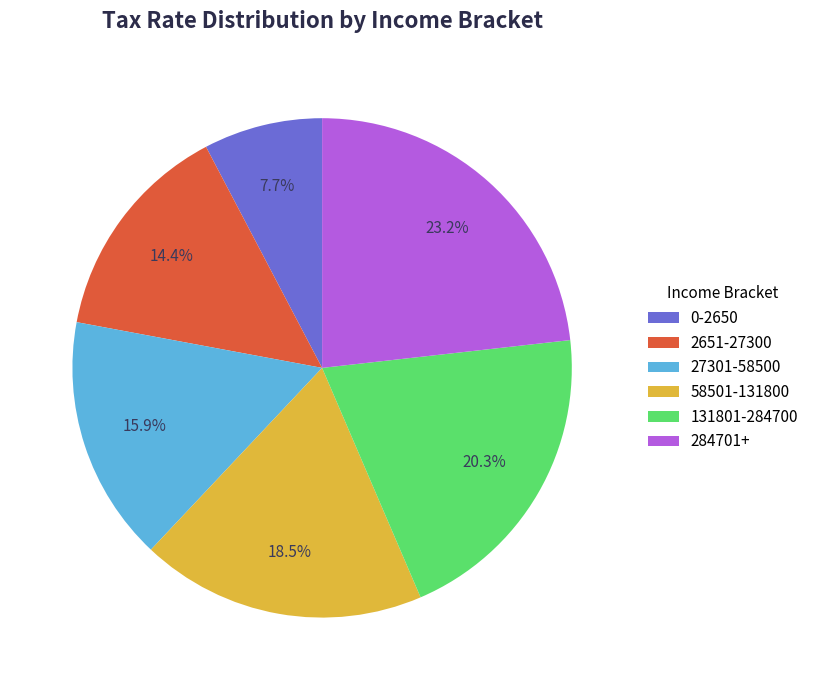

Is there a majority slice in this chart?

No